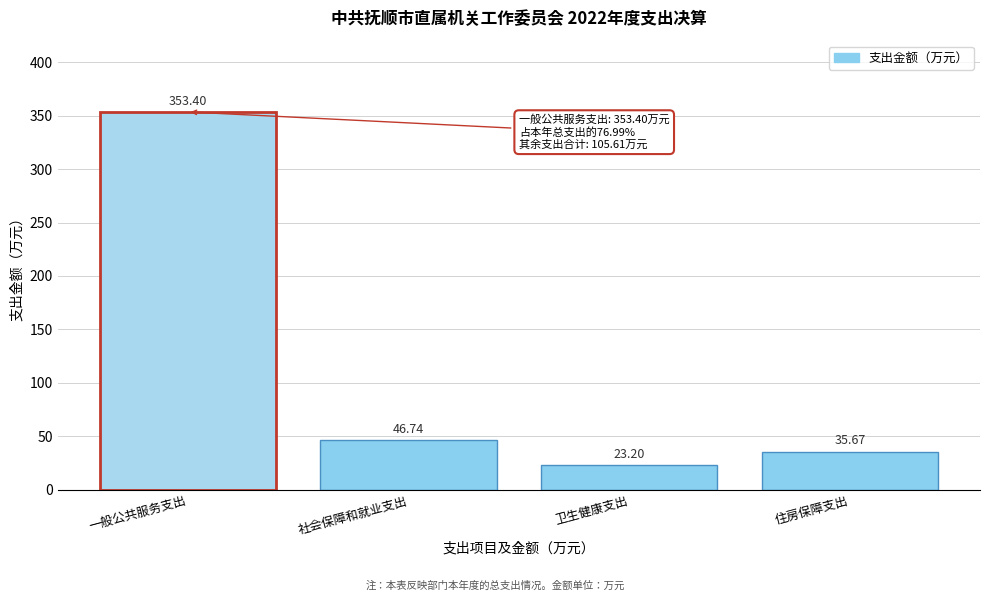

Rank the categories by value from highest to lowest.

一般公共服务支出, 社会保障和就业支出, 住房保障支出, 卫生健康支出